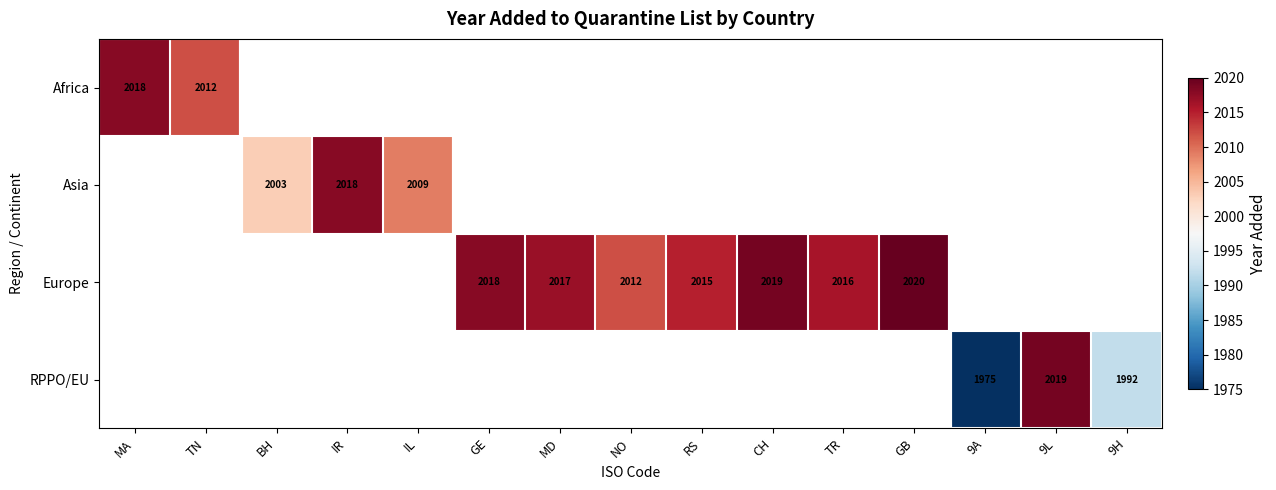

The value of Europe at NO is 840. True or false?

False